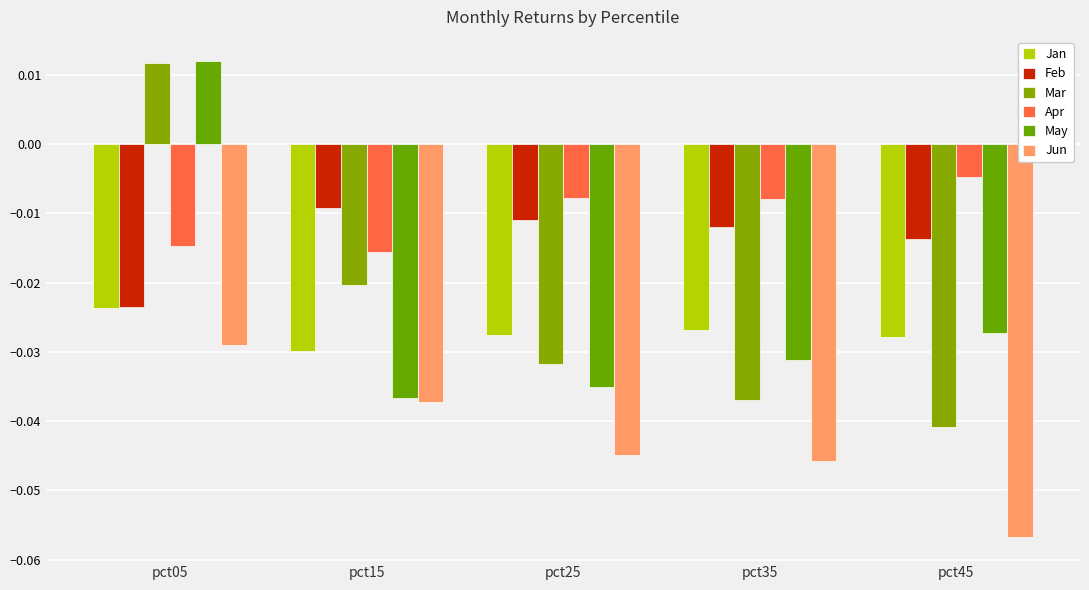

What is the total value across all series at pct05?

-0.1